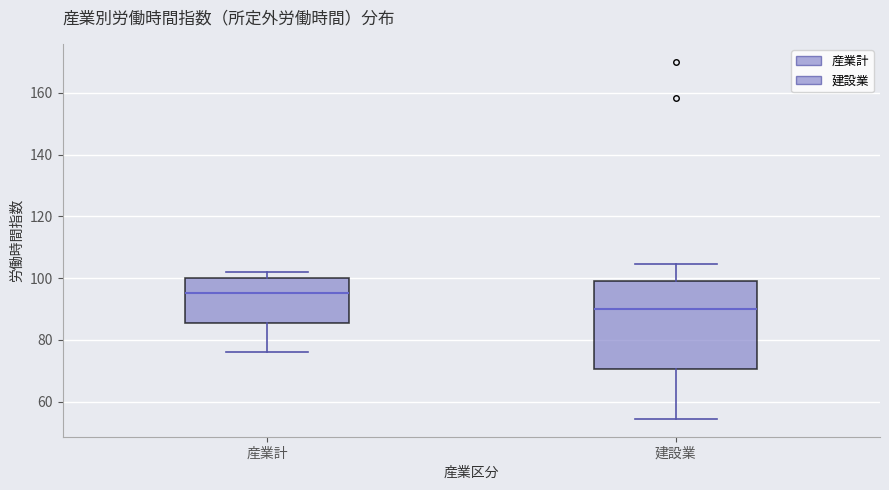

Comparing the boxes themselves (not the whiskers), which one is the tallest?

建設業